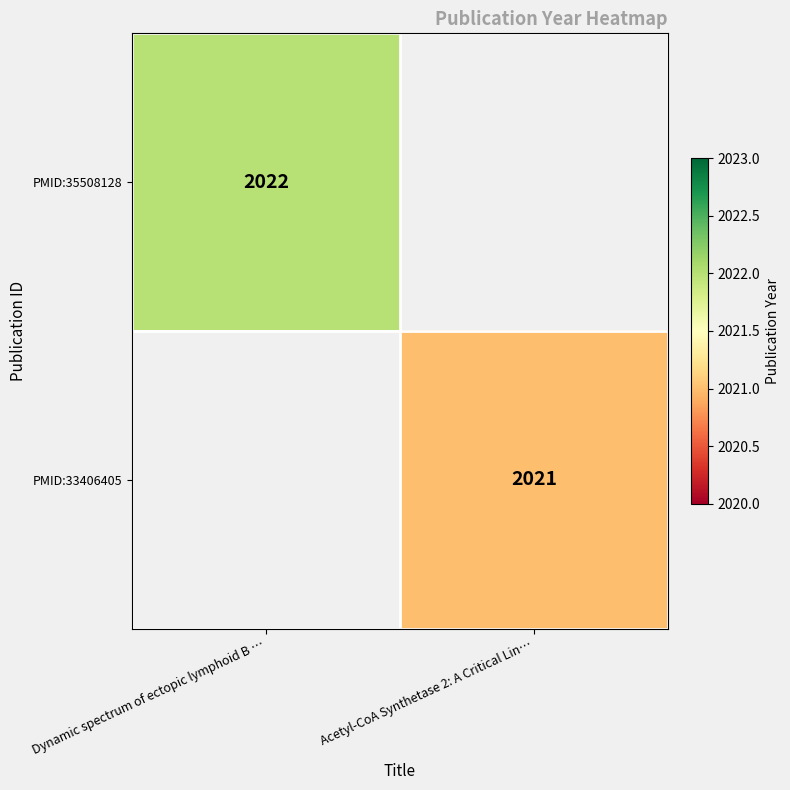

The PMID:35508128 series shows 2022 at Dynamic spectrum of ectopic lymphoid B …. True or false?

True